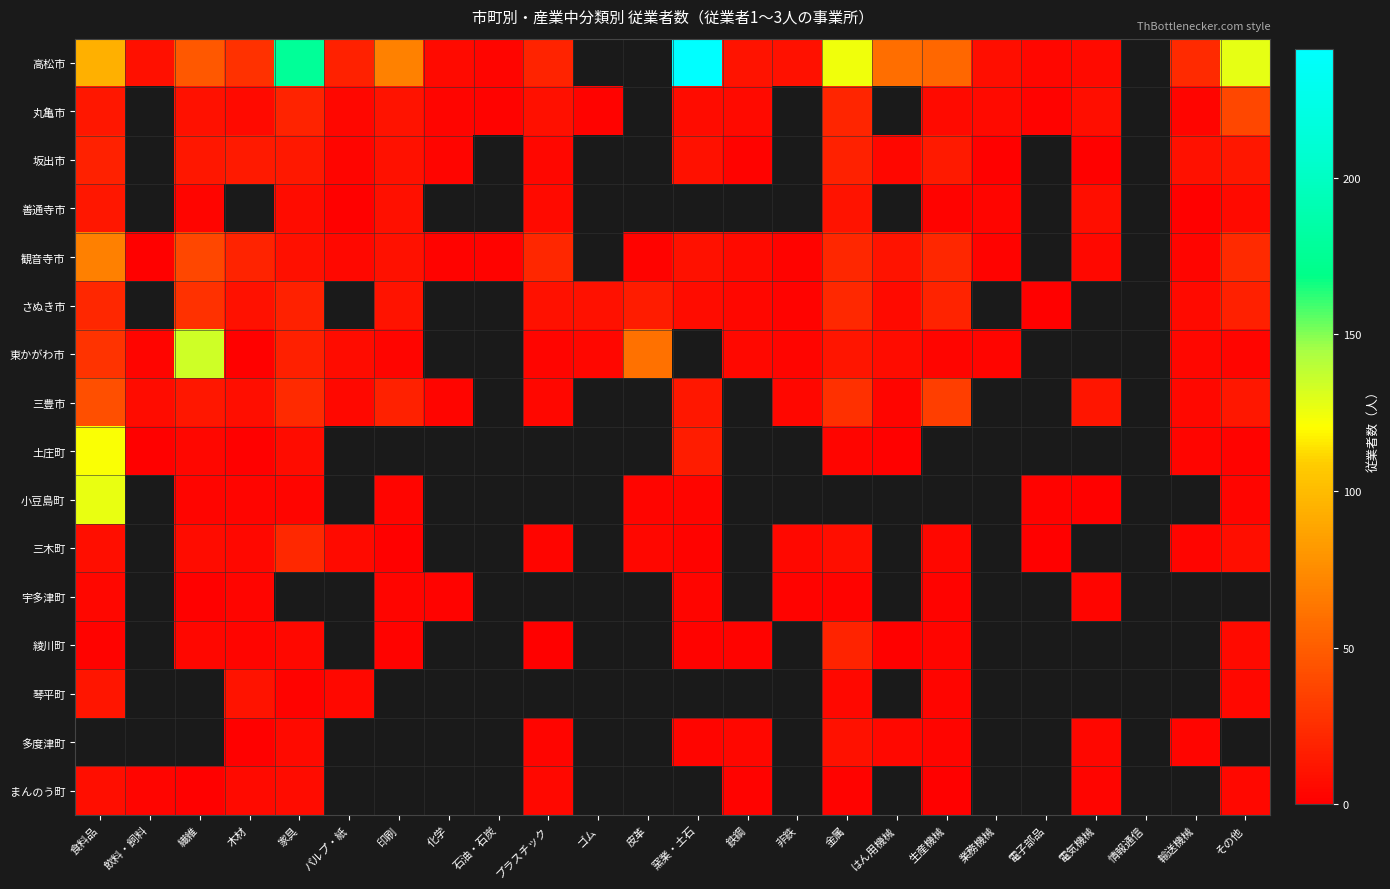

Which series has the largest range (max minus min)?

高松市